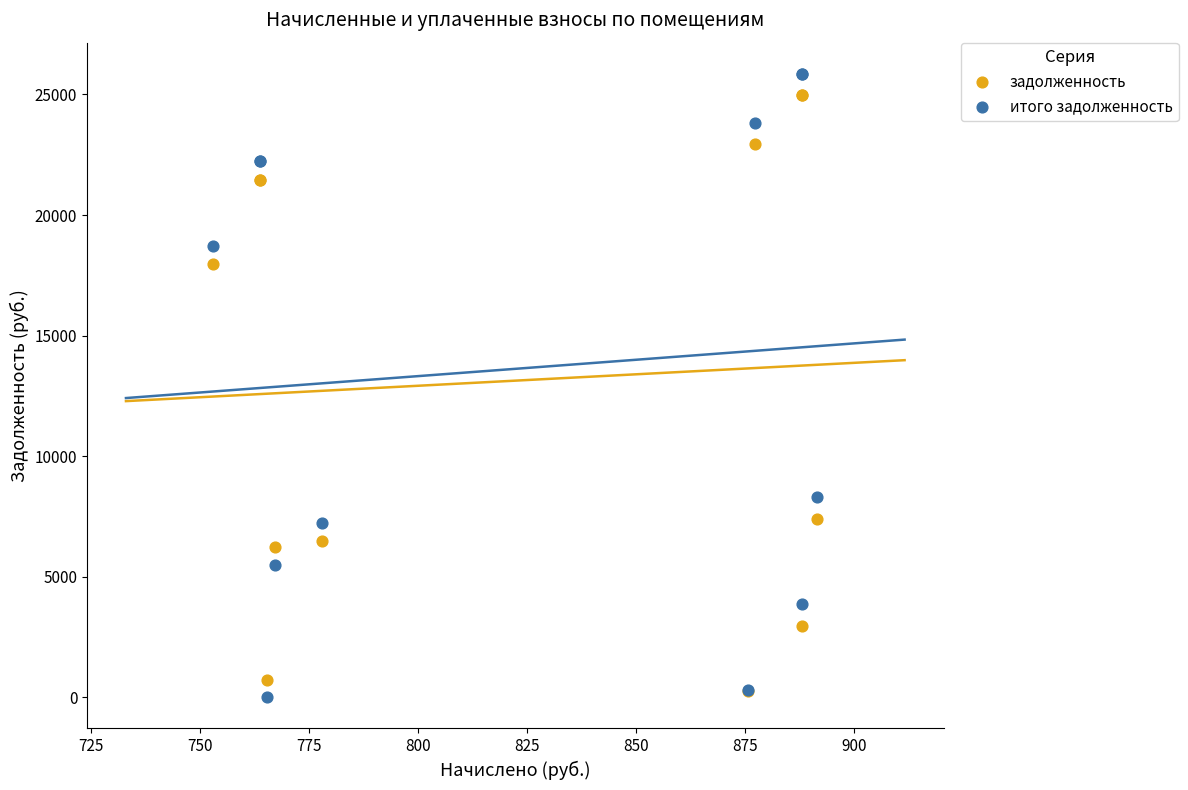

In the задолженность series, what Y value is closest to 12622?

7411.0